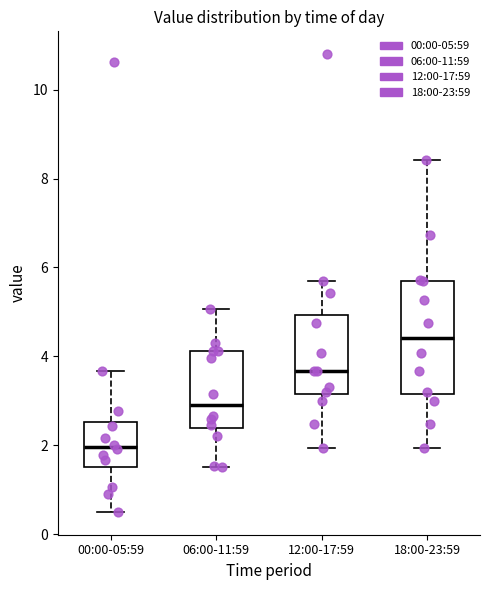

Which box has the highest median line?

18:00-23:59